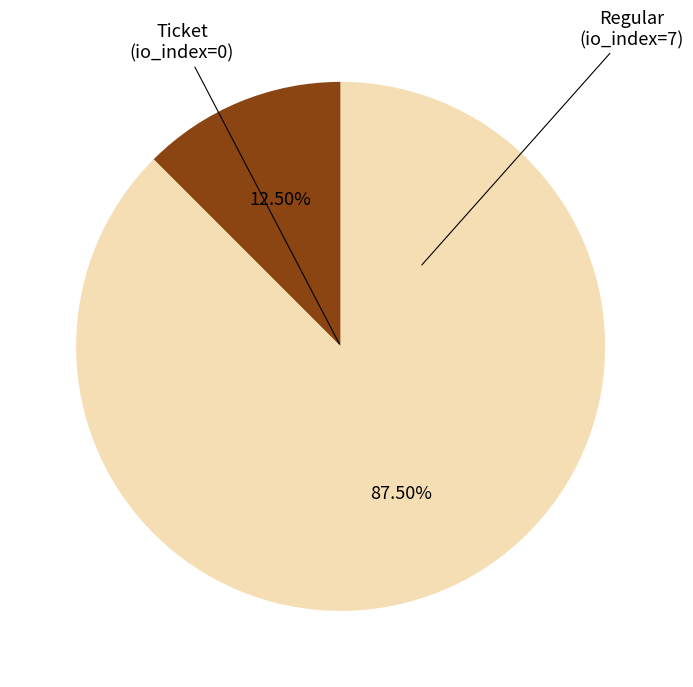

Does any single category account for the majority?

Yes